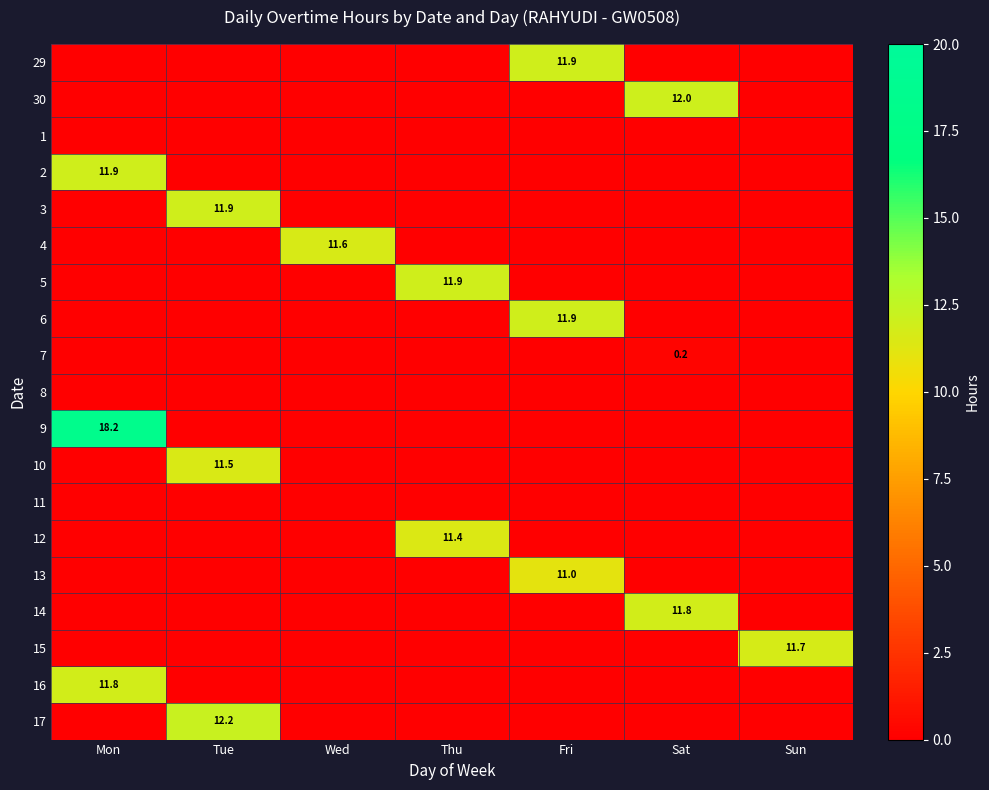

True or false: 4 has a value of 18.8 at Wed.

False